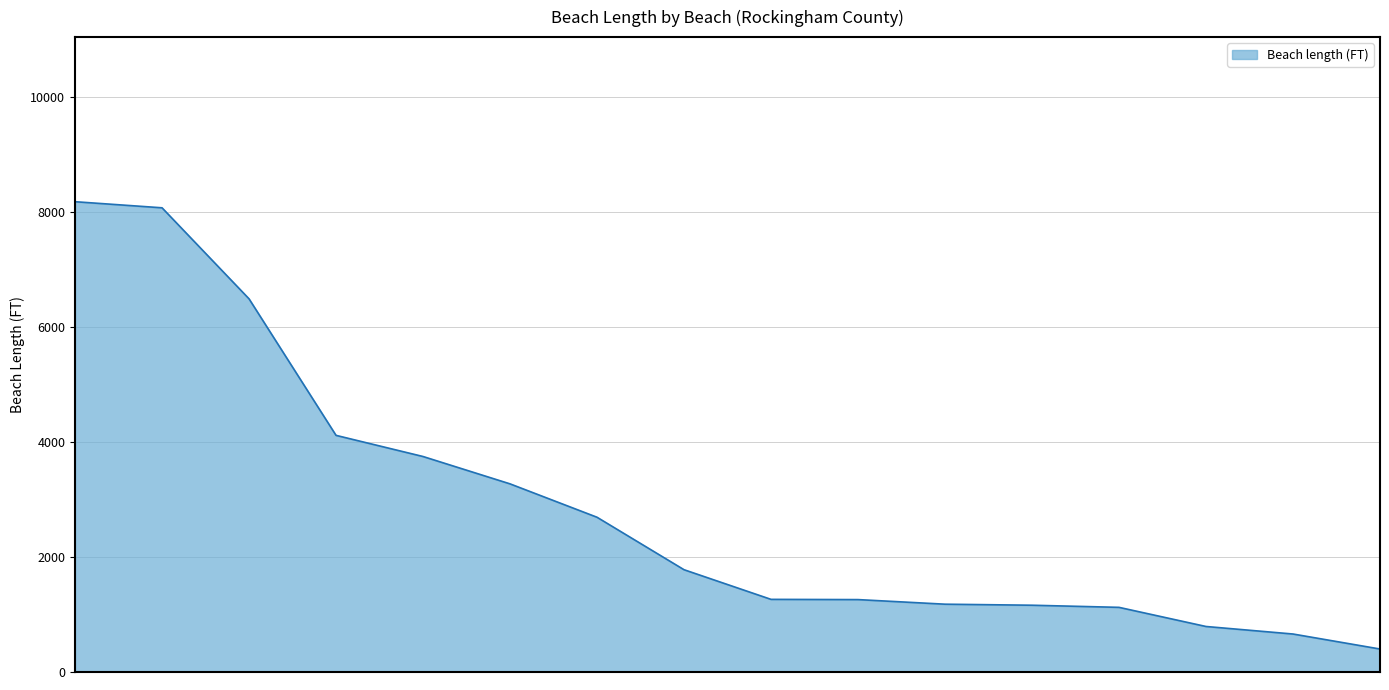

What is the difference between the maximum and minimum values?

7784